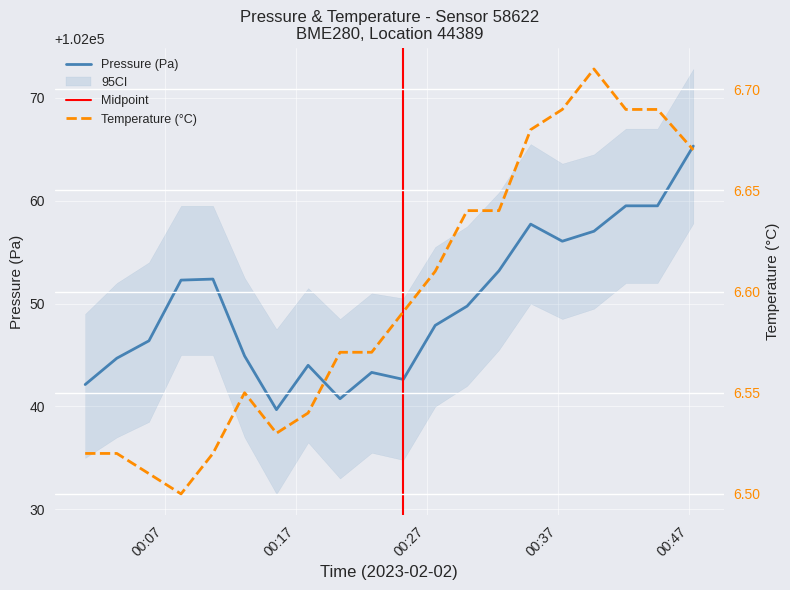

What is the minimum value for Pressure (Pa)?

102039.7